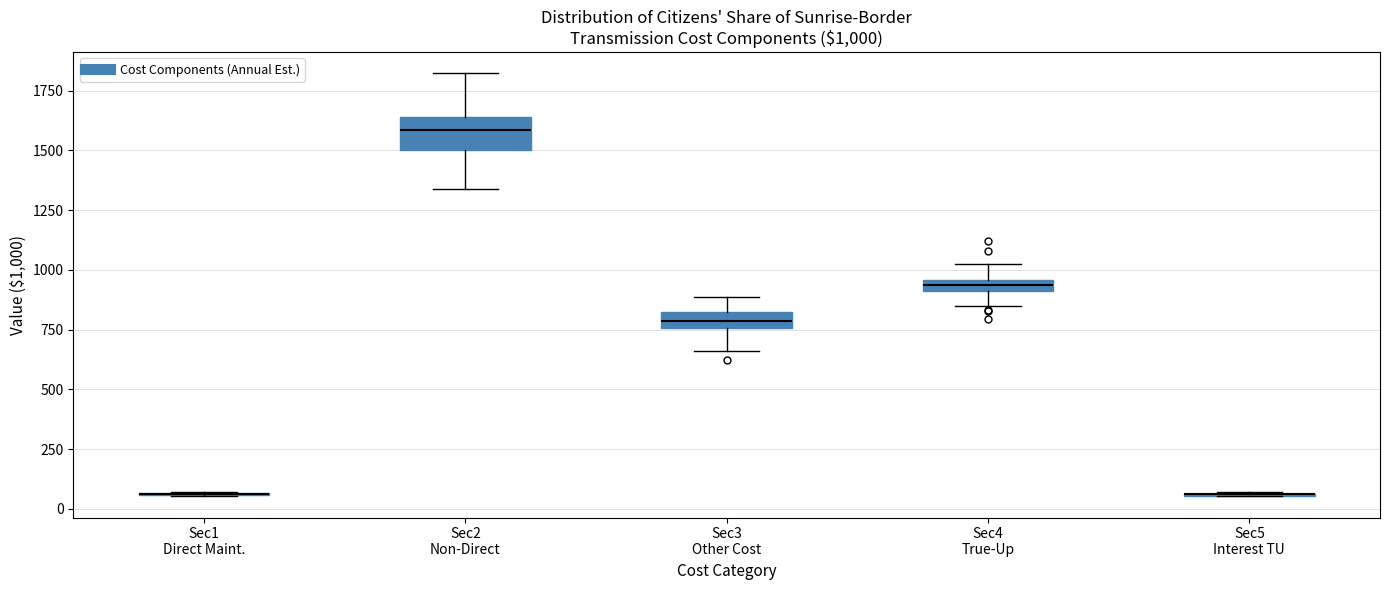

Which box is the tallest, from its lower edge to its upper edge?

Sec2 Non-Direct